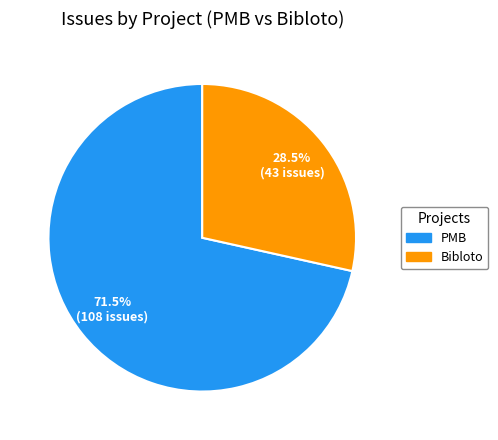

What is the largest slice in the pie chart?

PMB